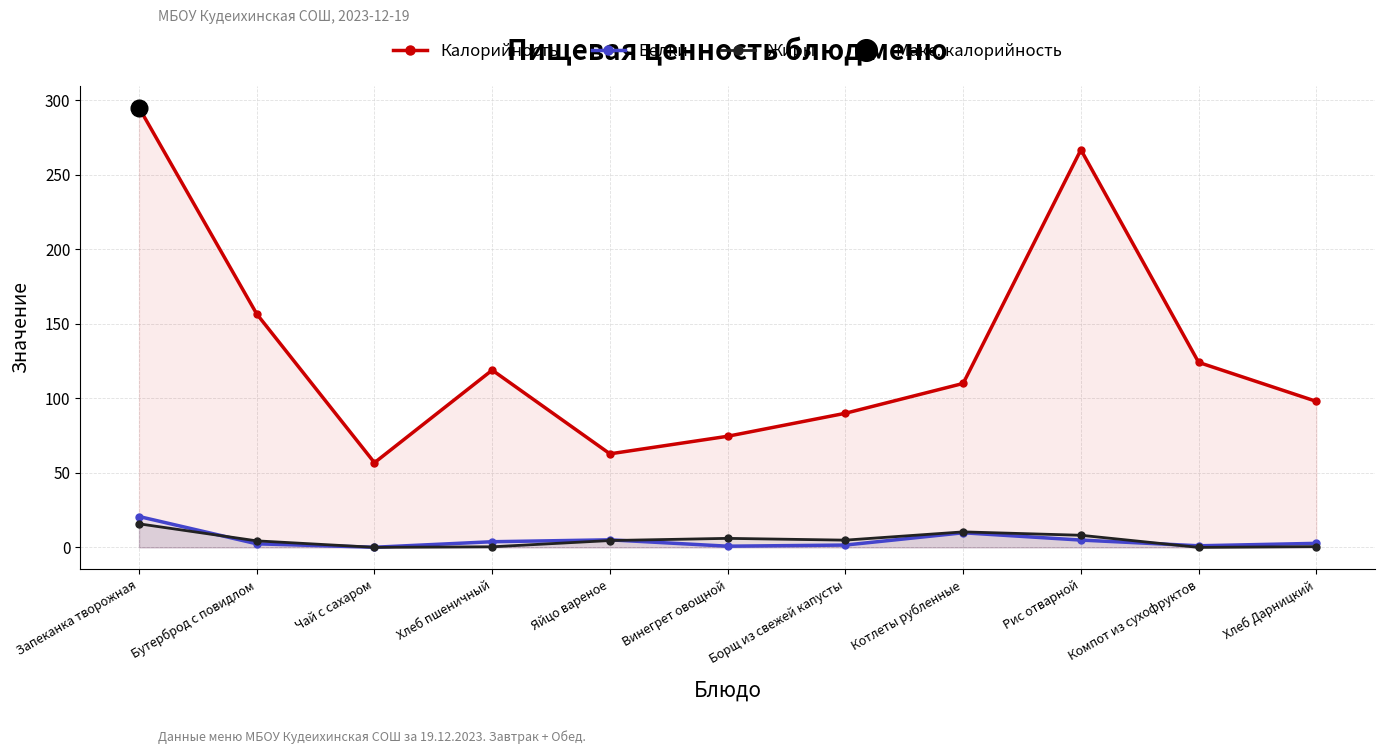

Rank the categories by Белки value from highest to lowest.

Запеканка творожная, Котлеты рубленные, Яйцо вареное, Рис отварной, Хлеб пшеничный, Хлеб Дарницкий, Бутерброд с повидлом, Борщ из свежей капусты, Компот из сухофруктов, Винегрет овощной, Чай с сахаром